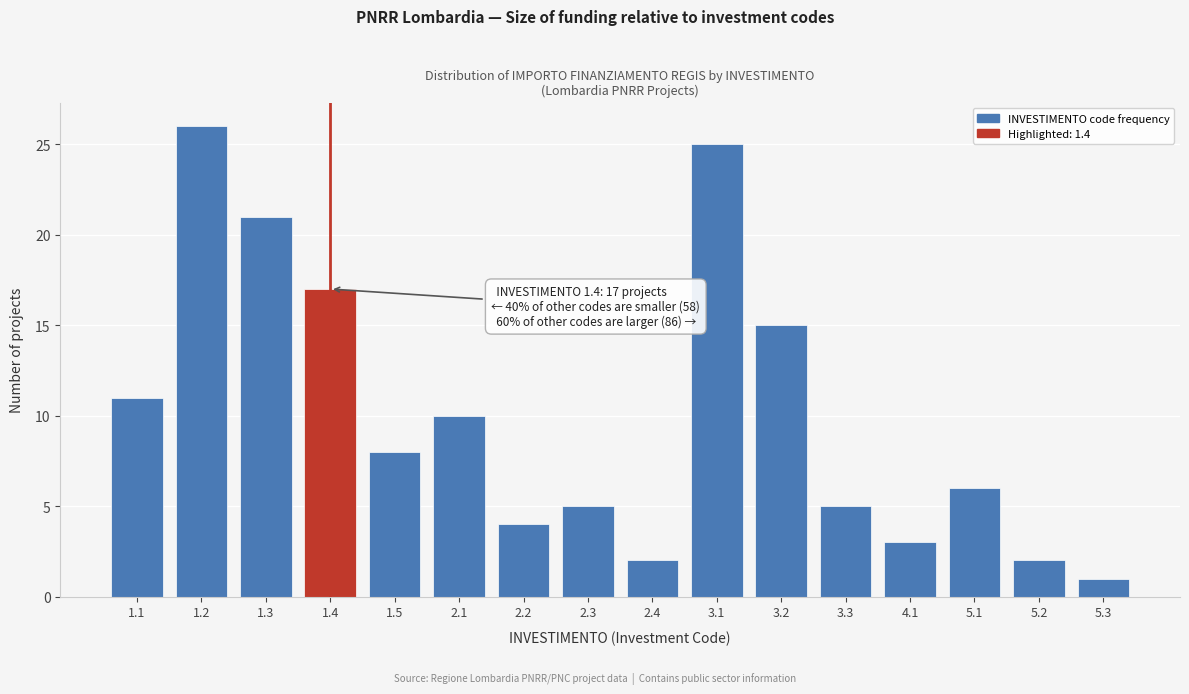

Reading left to right, list all the values displayed in this chart.

11	26	21	17	8	10	4	5	2	25	15	5	3	6	2	1